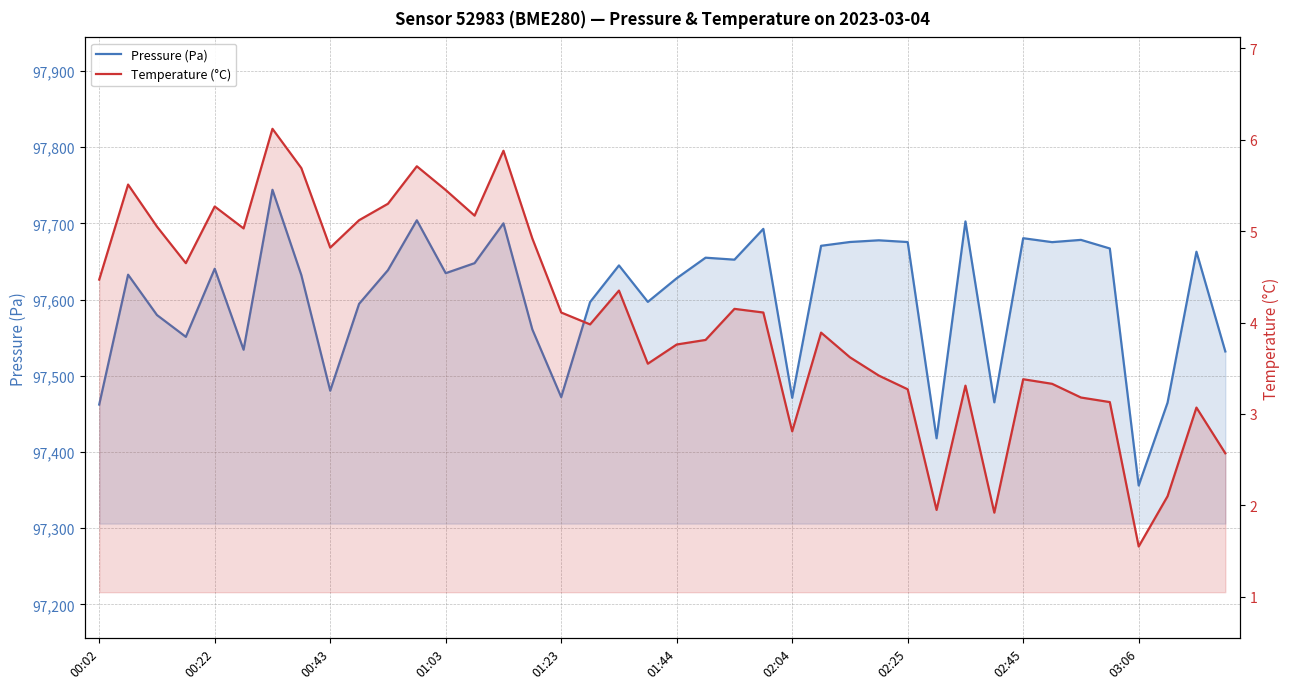

What position from the left is 38?

39